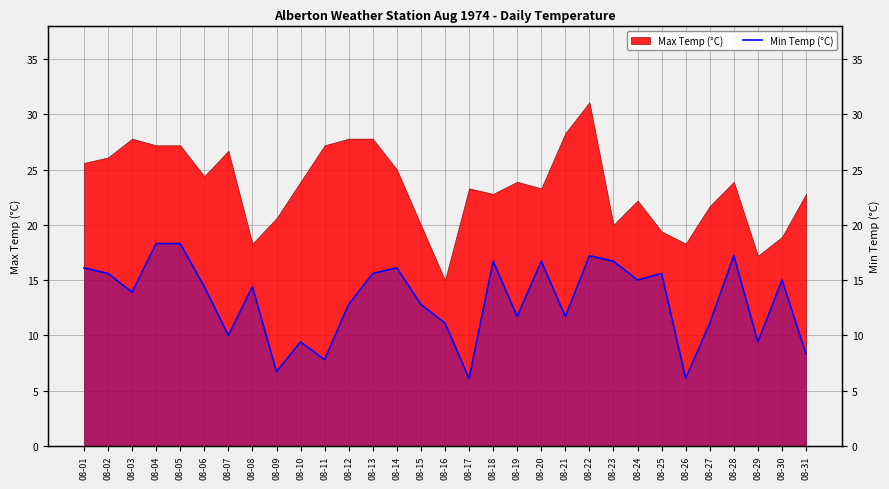

True or false: the data has more than 0 interior local peaks.

True